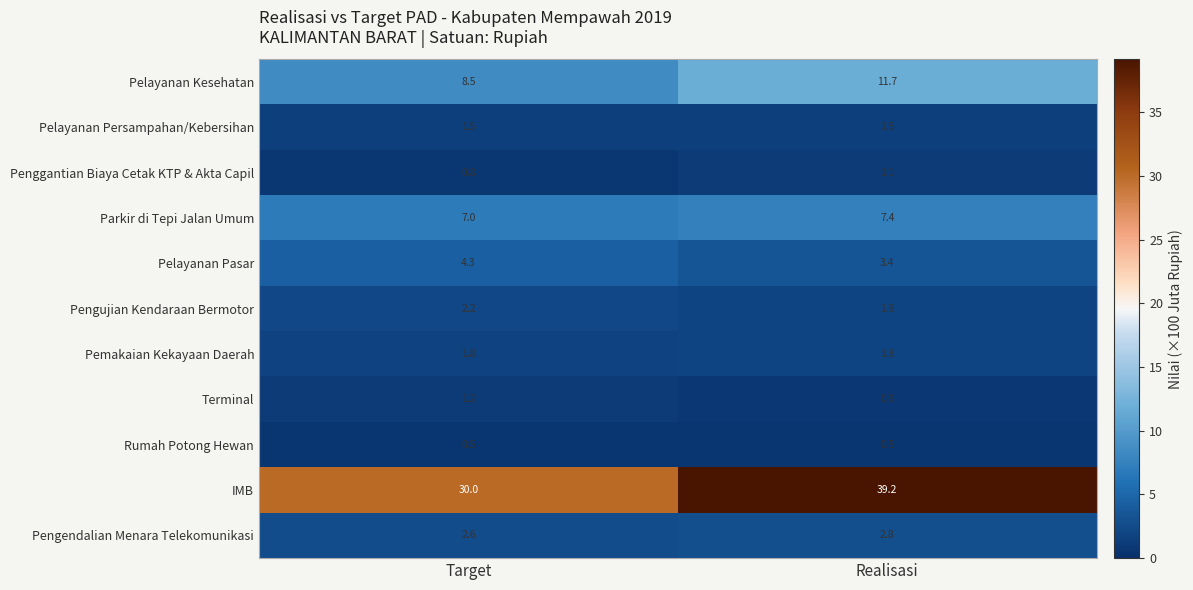

The Terminal series shows 0.7 at Target. True or false?

False